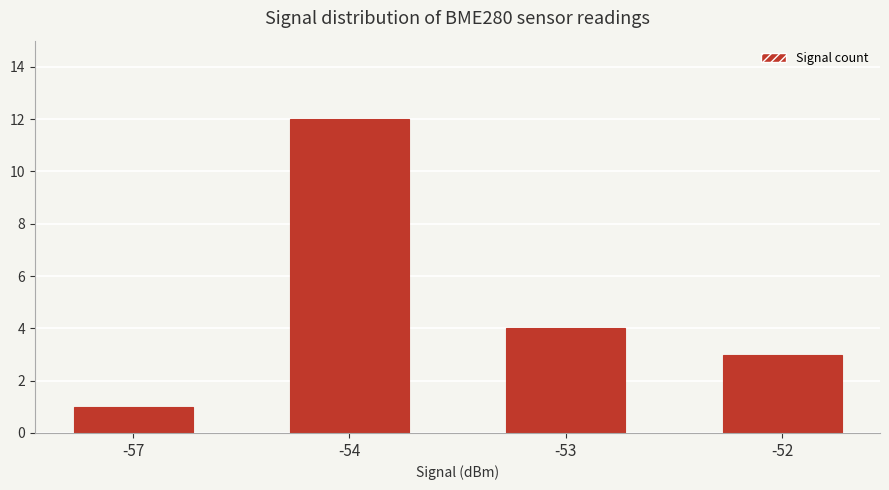

Rank the categories by value from highest to lowest.

-54, -53, -52, -57